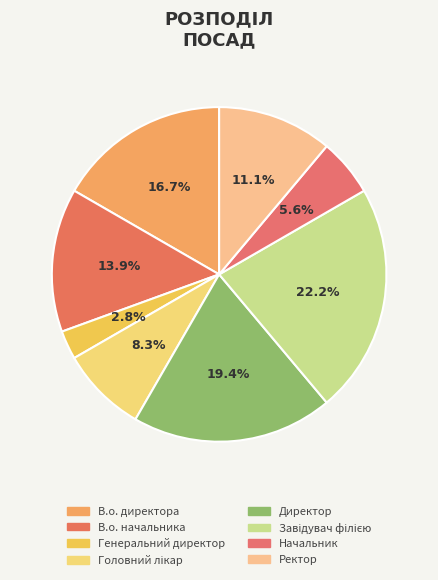

How many slices are in this pie chart?

8